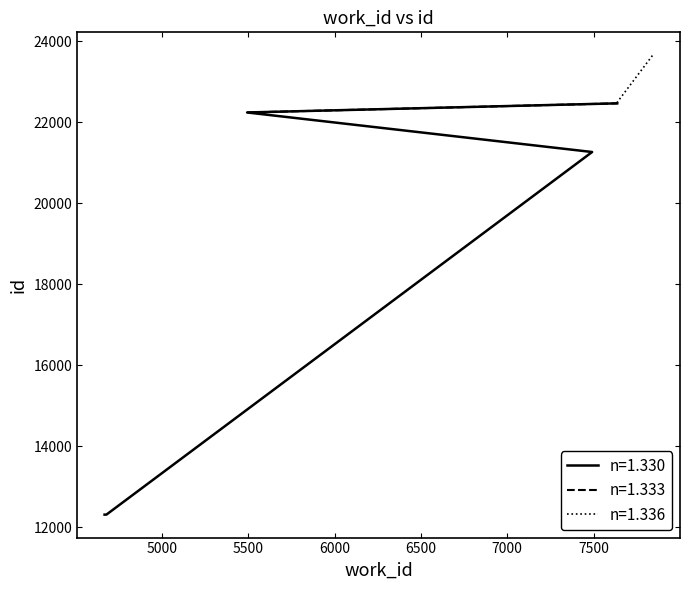

Between 5494 and 7636, which is larger?

7636